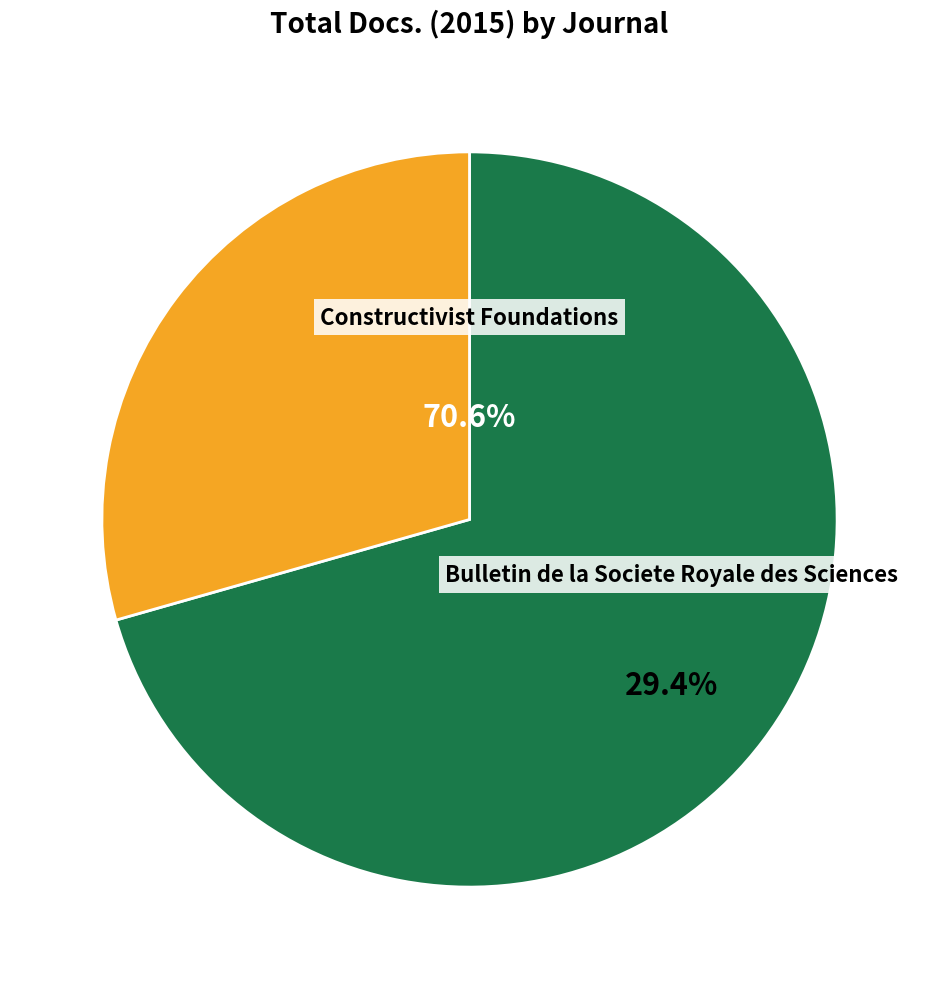

To the nearest percent, what is the average slice percentage?

50%